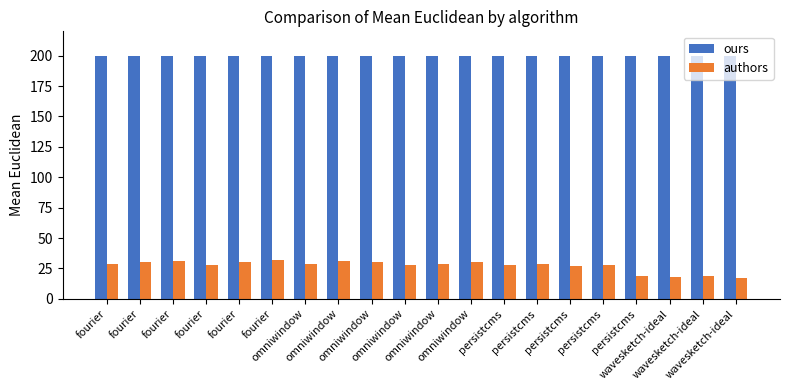

True or false: authors has a value of 38 at fourier.

False